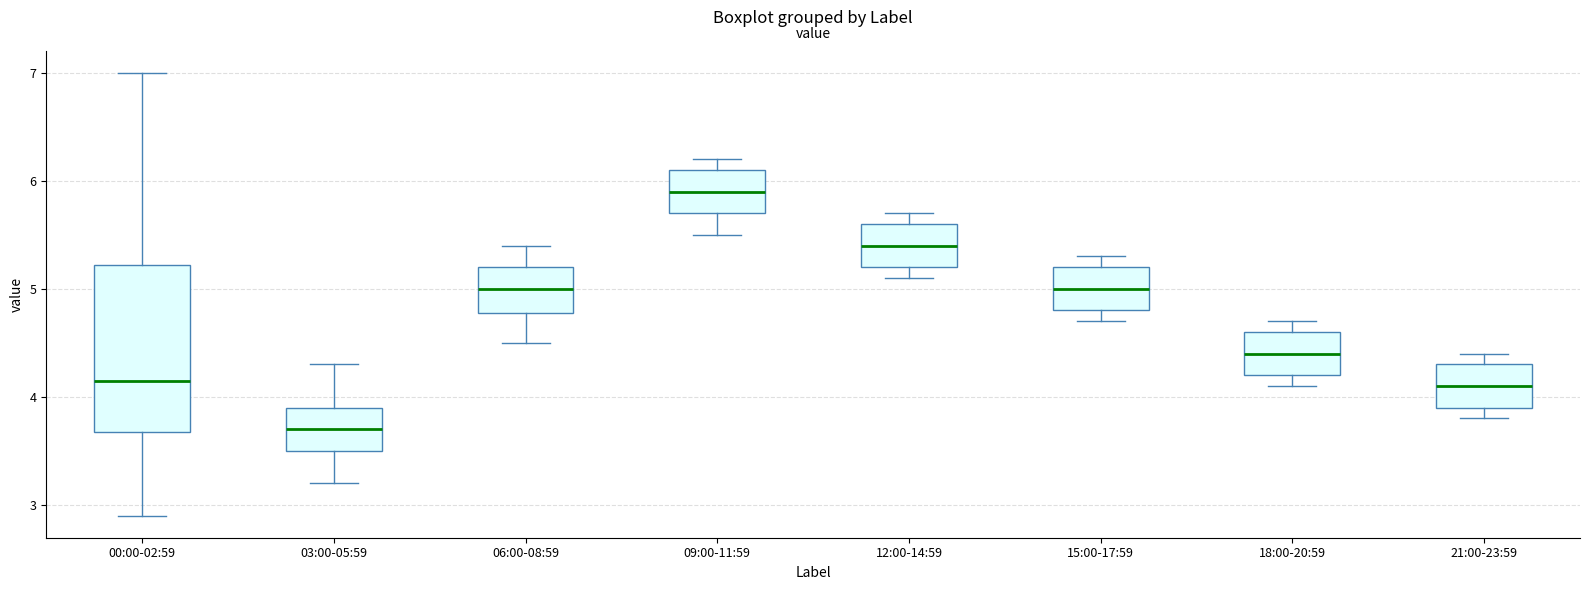

Reading left to right, transcribe this box plot: for each box, give where its median line is, the range the box spans, and where its two whiskers end, as read against the y-axis. The values are not printed on the chart, so give them approximately, as read against the axis.

00:00-02:59: median 4.2, box 3.7 to 5.2, whiskers 2.9 to 7.0
03:00-05:59: median 3.7, box 3.5 to 3.9, whiskers 3.2 to 4.3
06:00-08:59: median 5.0, box 4.8 to 5.2, whiskers 4.5 to 5.4
09:00-11:59: median 5.9, box 5.7 to 6.1, whiskers 5.5 to 6.2
12:00-14:59: median 5.4, box 5.2 to 5.6, whiskers 5.1 to 5.7
15:00-17:59: median 5.0, box 4.8 to 5.2, whiskers 4.7 to 5.3
18:00-20:59: median 4.4, box 4.2 to 4.6, whiskers 4.1 to 4.7
21:00-23:59: median 4.1, box 3.9 to 4.3, whiskers 3.8 to 4.4